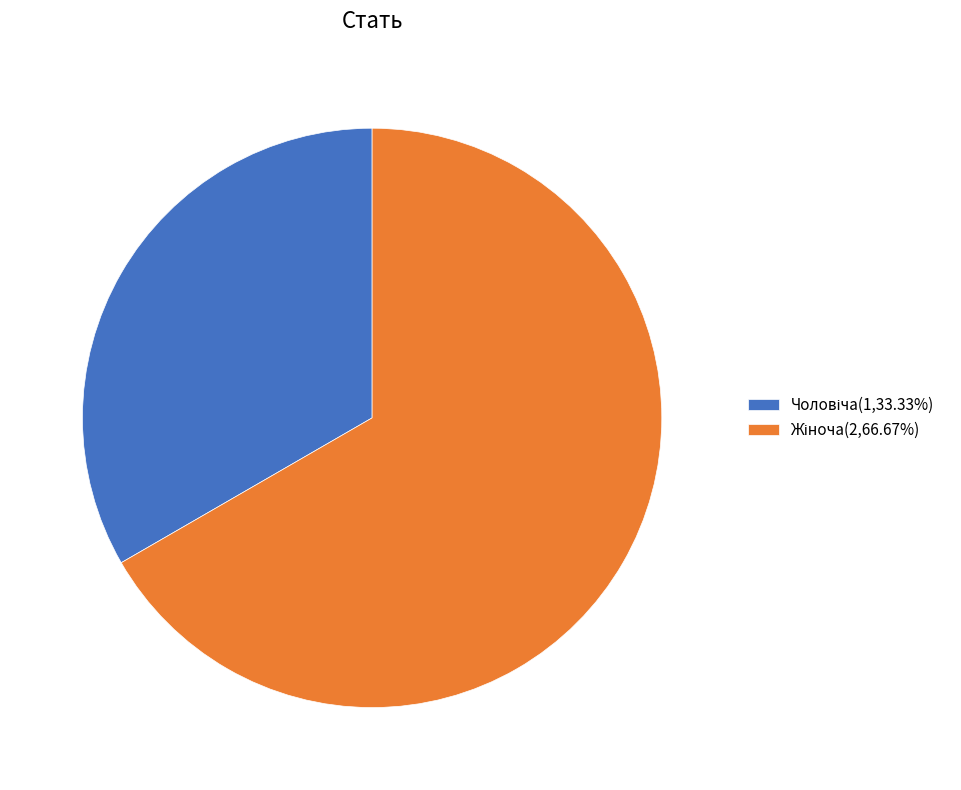

Is there a majority slice in this chart?

Yes